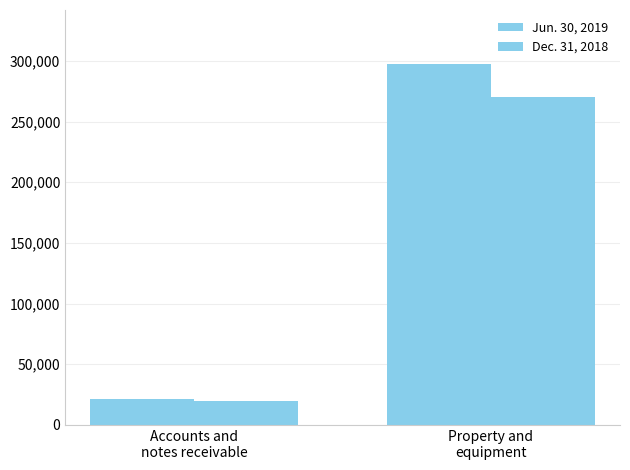

The value of Jun. 30, 2019 at Accounts and
notes receivable is 21456. True or false?

True